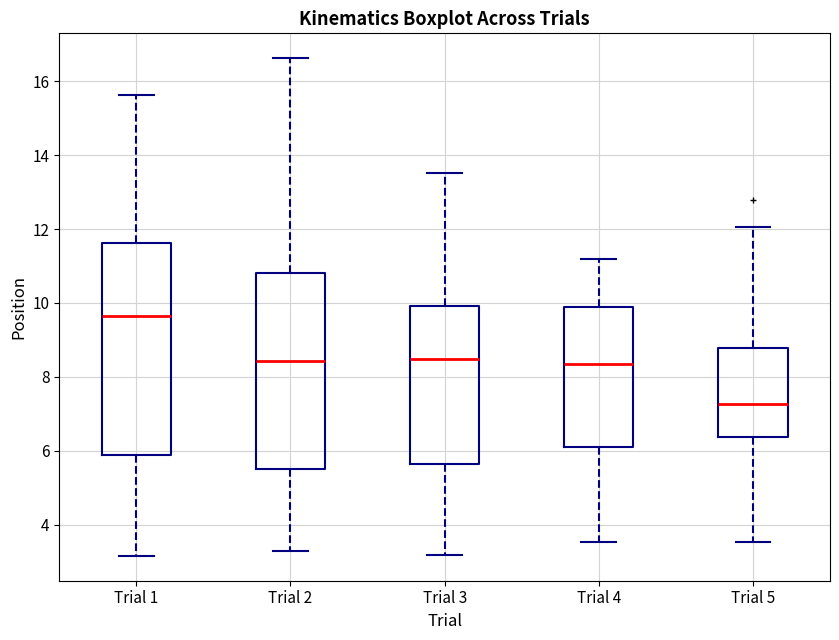

Comparing the boxes themselves (not the whiskers), which one is the tallest?

Trial 1